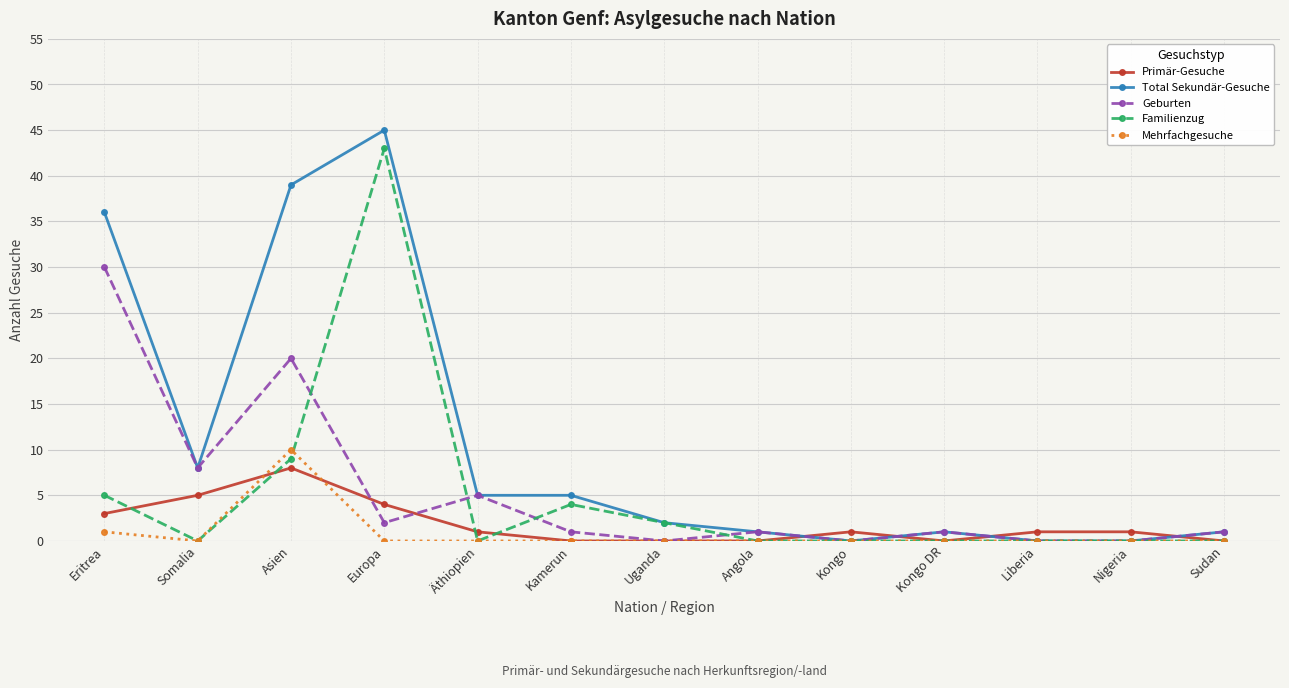

What is the label of the 4th point from the left?

Europa